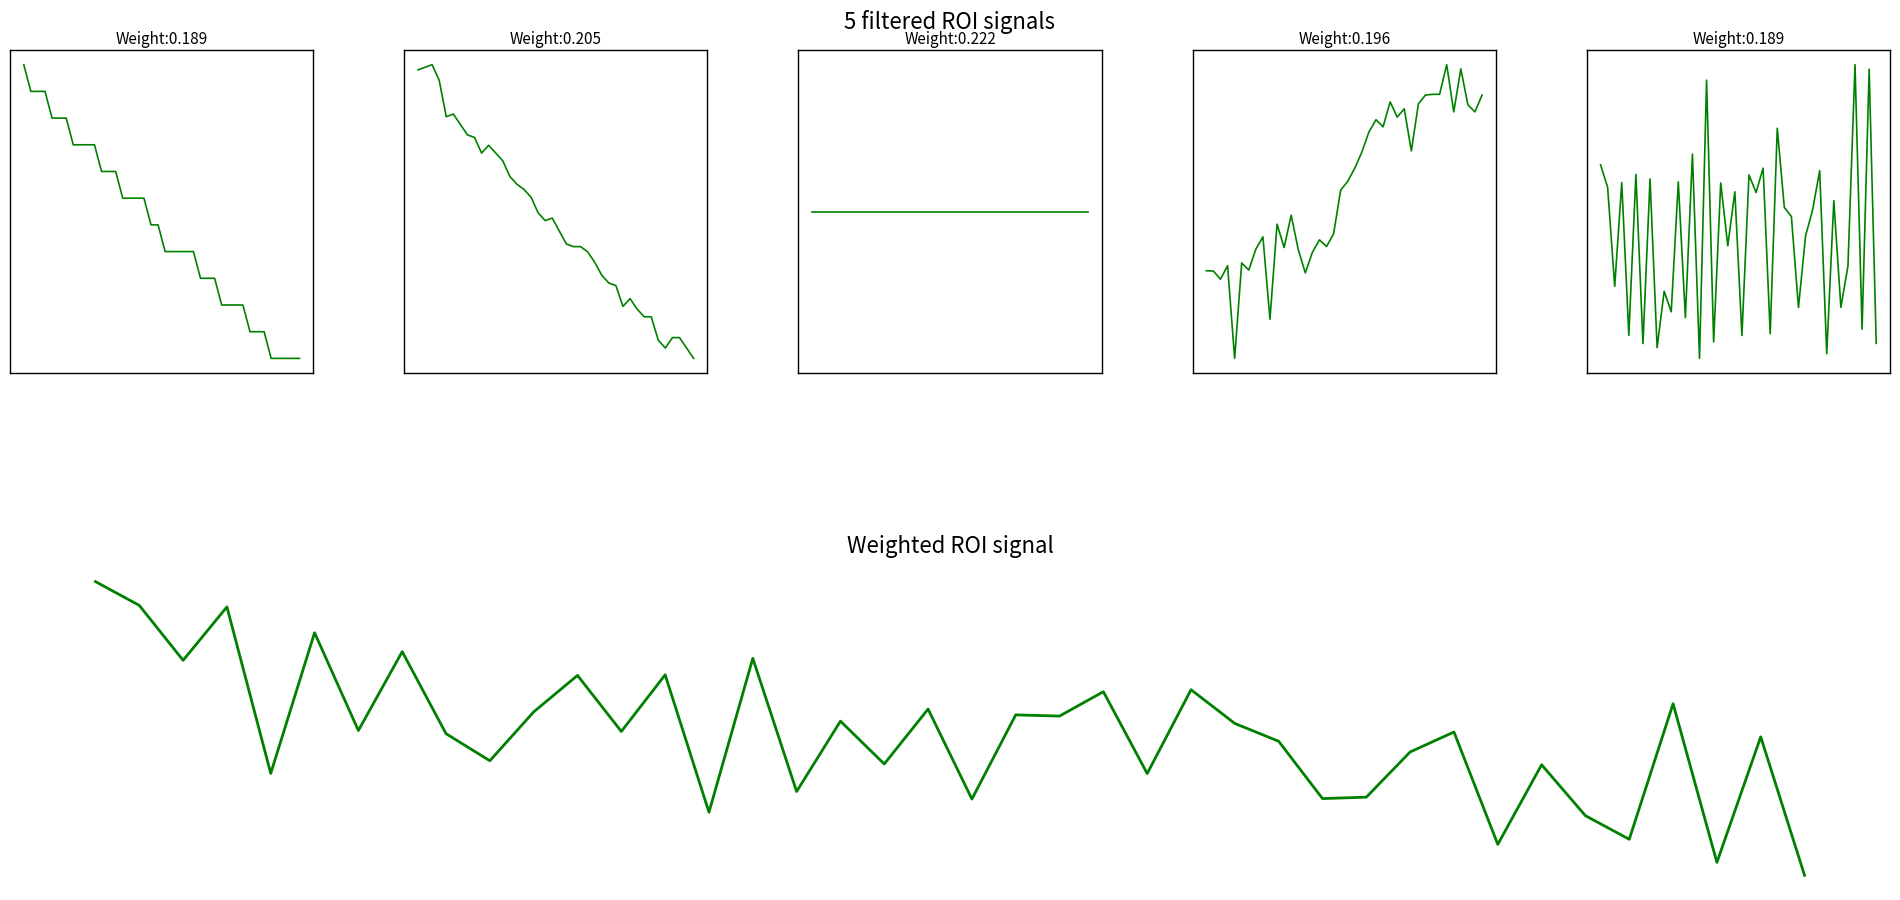

What is the minimum value for Weighted ROI signal?

-0.6